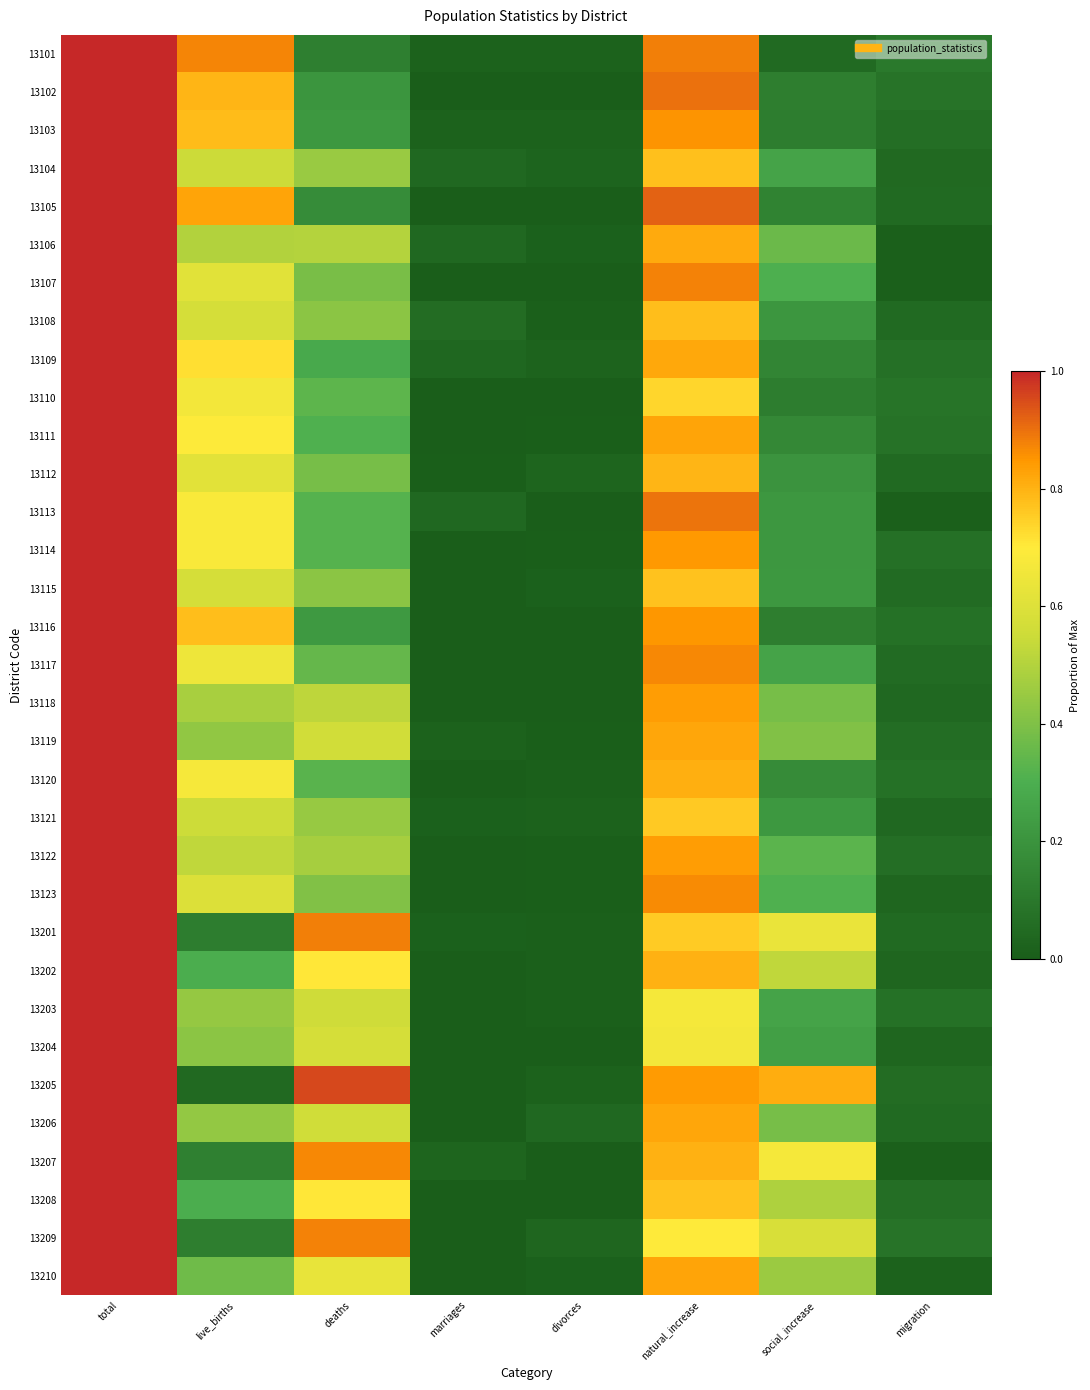

How many series are shown in this chart?

33